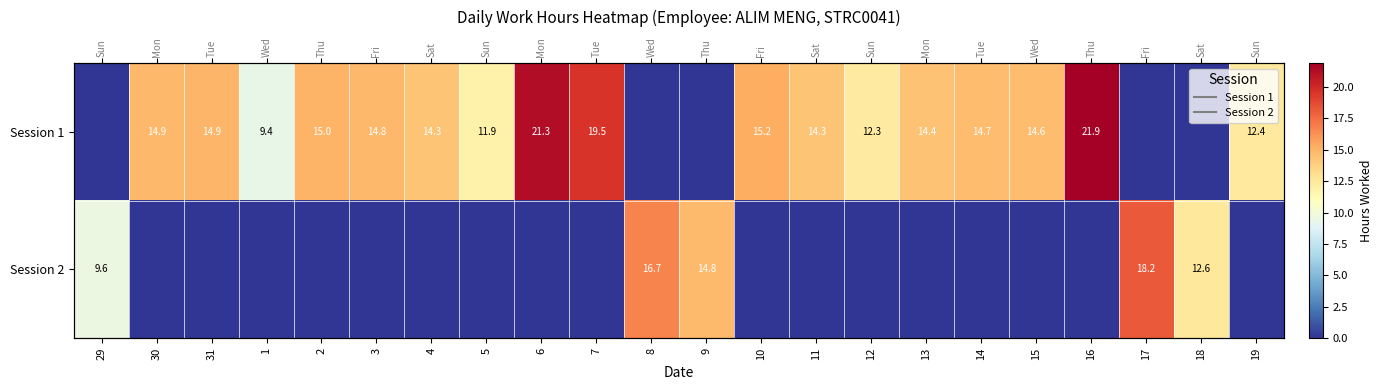

At 10, list the series in order from largest to smallest.

Session 1, Session 2